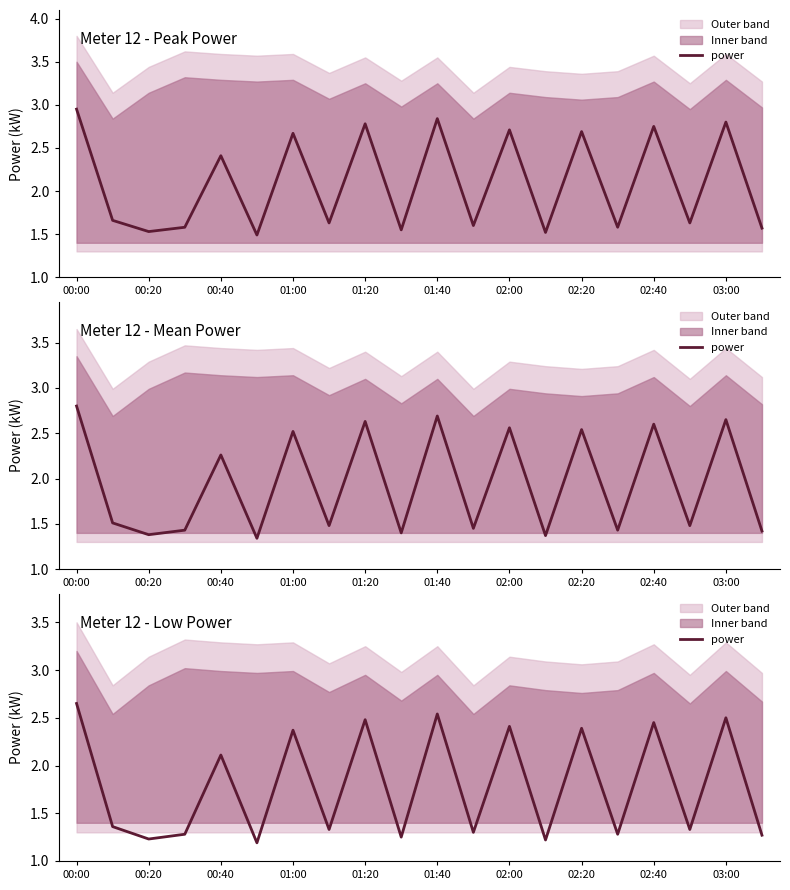

Rank the categories by value from highest to lowest.

00:00, 10, 18, 02:40, 16, 12, 14, 02:00, 01:20, 00:20, 02:20, 17, 11, 01:00, 15, 19, 03:00, 00:40, 13, 01:40